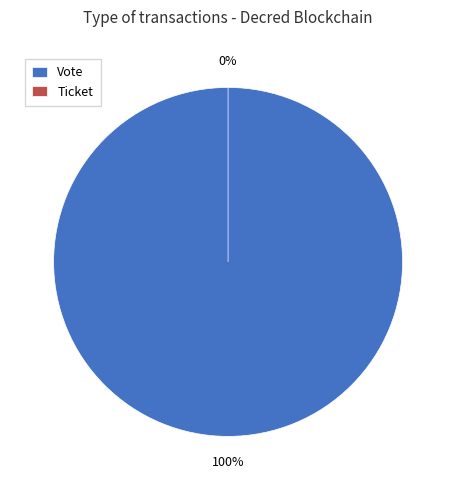

Which category has the smallest portion of the pie?

Ticket